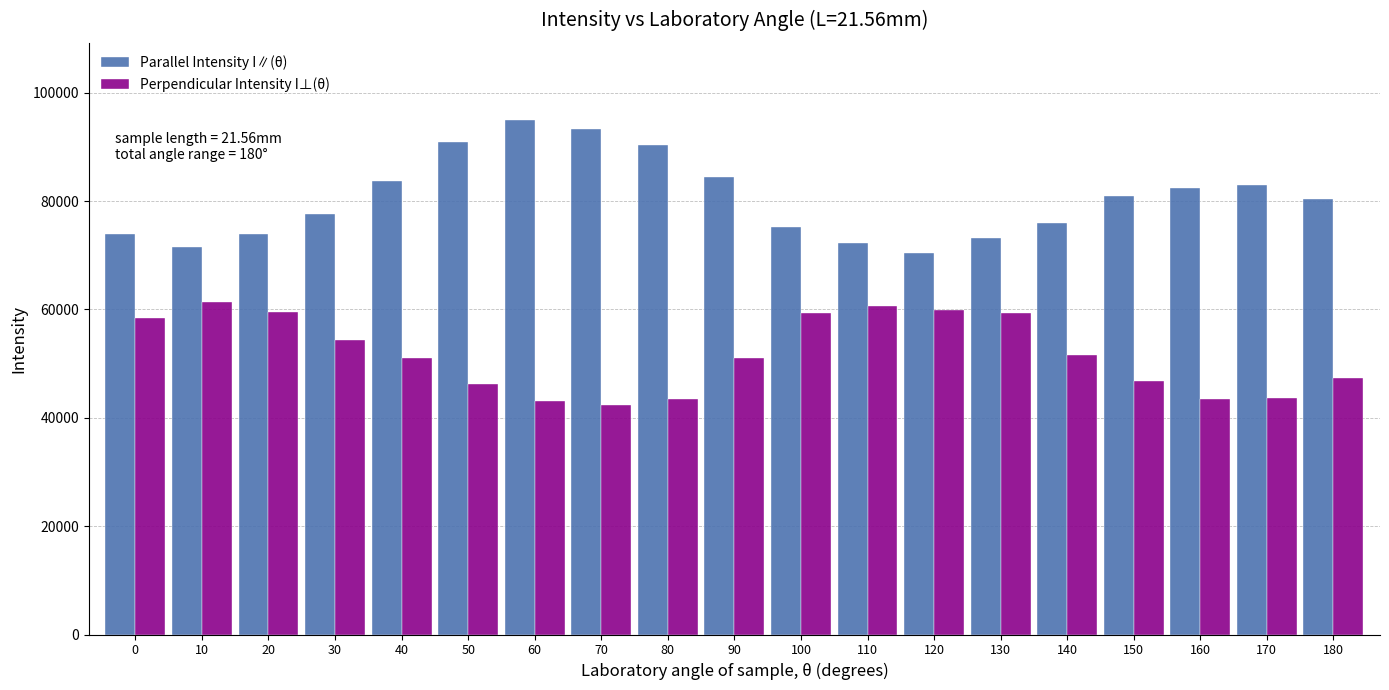

The value of Perpendicular Intensity I⊥(θ) at 110 is 15000.0. True or false?

False